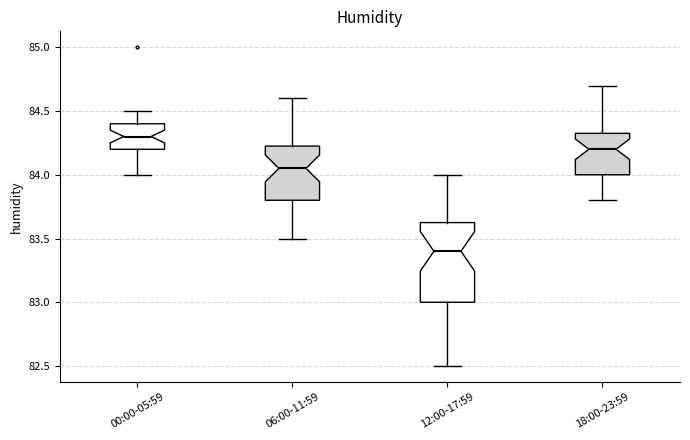

Comparing the boxes themselves (not the whiskers), which one is the tallest?

12:00-17:59